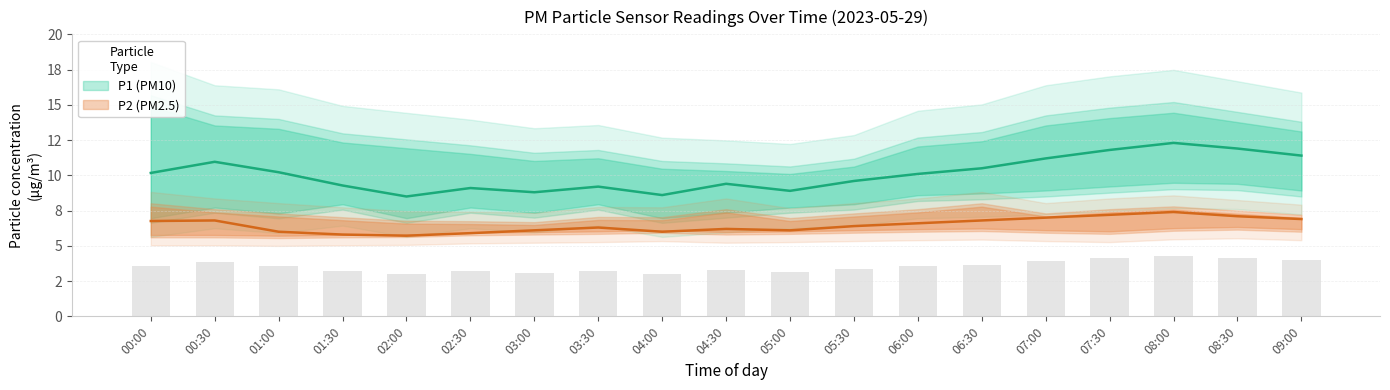

The value of P1 at 05:00 is 3.5. True or false?

False